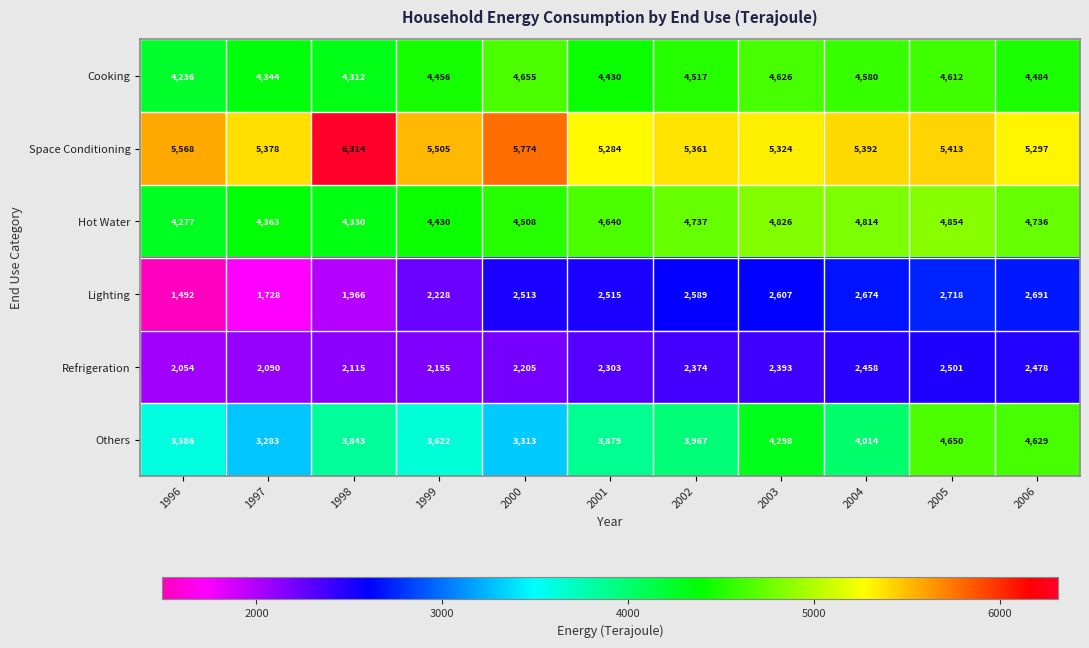

How many distinct data groups are displayed?

6